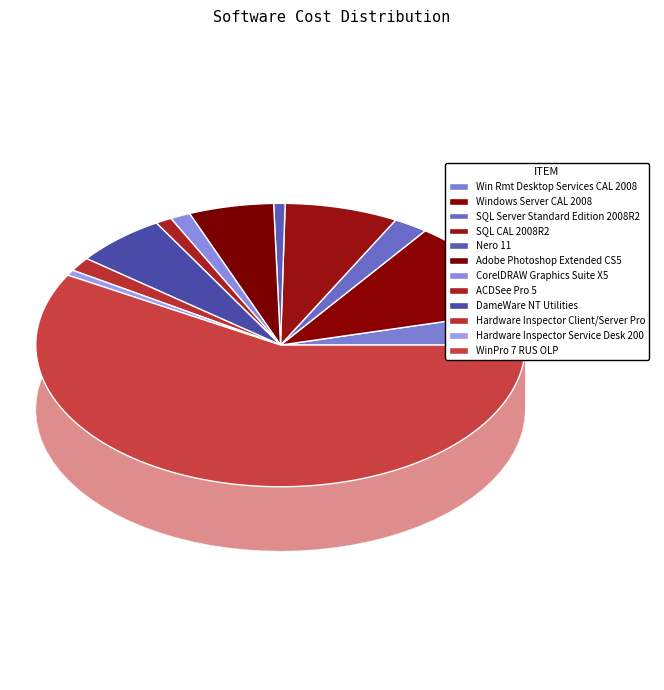

True or false: CorelDRAW Graphics Suite X5 accounts for 1% of the total.

True